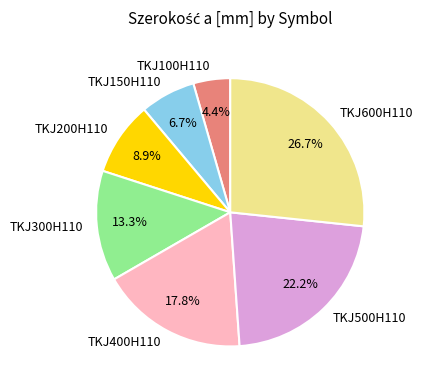

Count the number of slices in the pie.

7